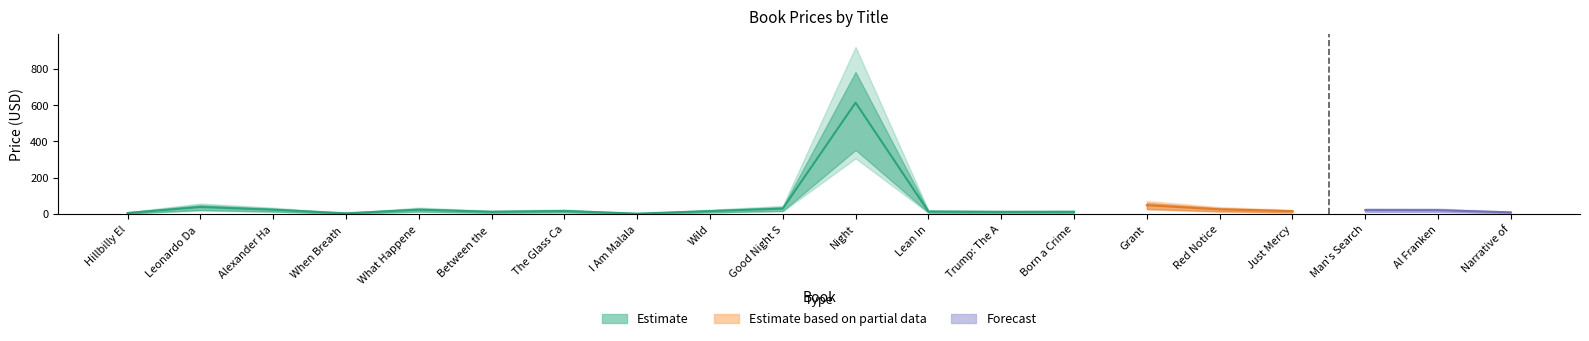

What is the value of the Estimate_high point at the 20th from the left?

26.2